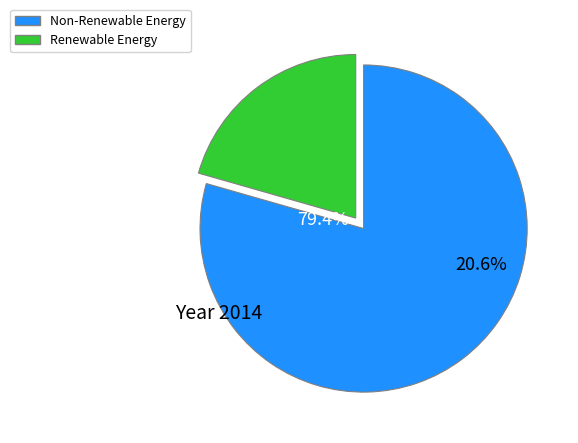

Is BAHIA JUN-2014 the majority of the pie?

No